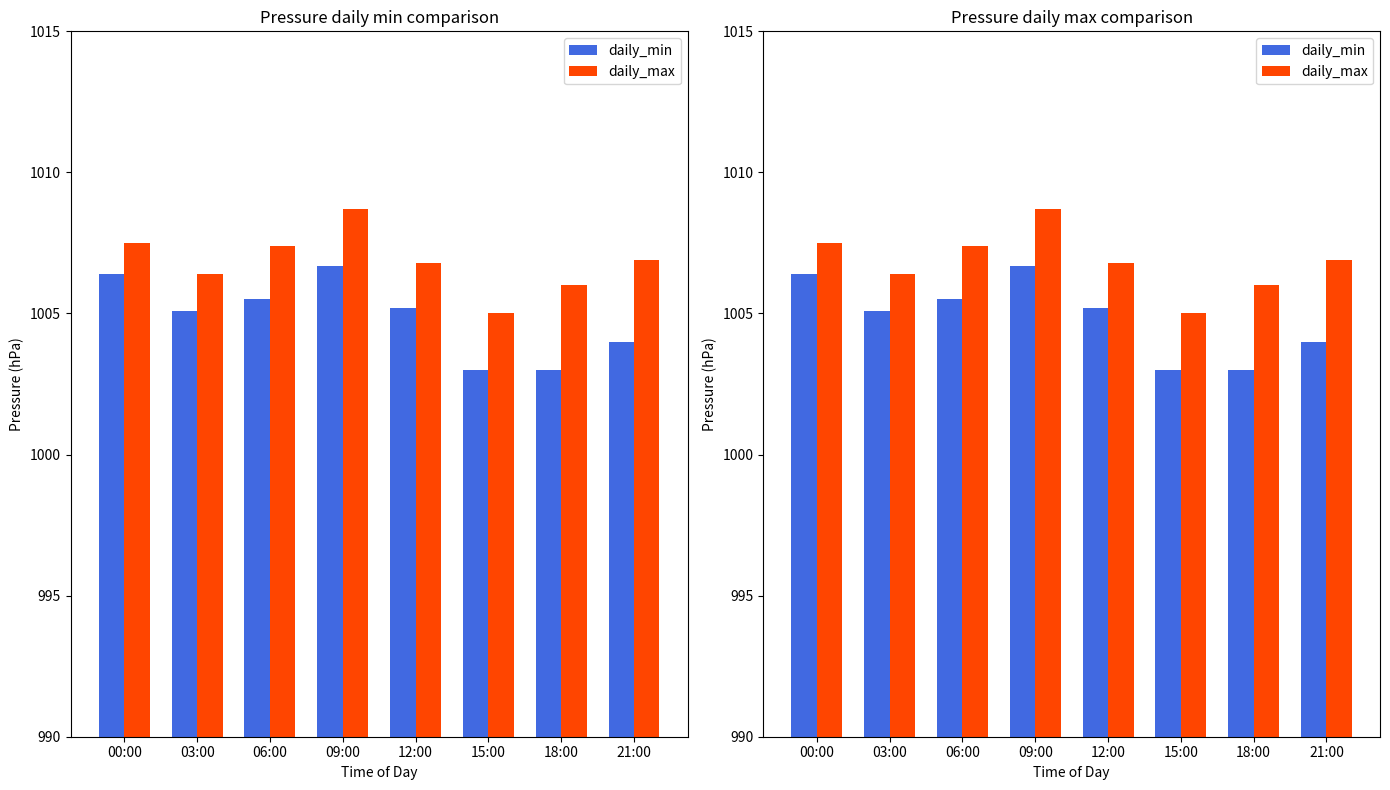

List the series in order of their peak value, highest first.

daily_max, daily_min